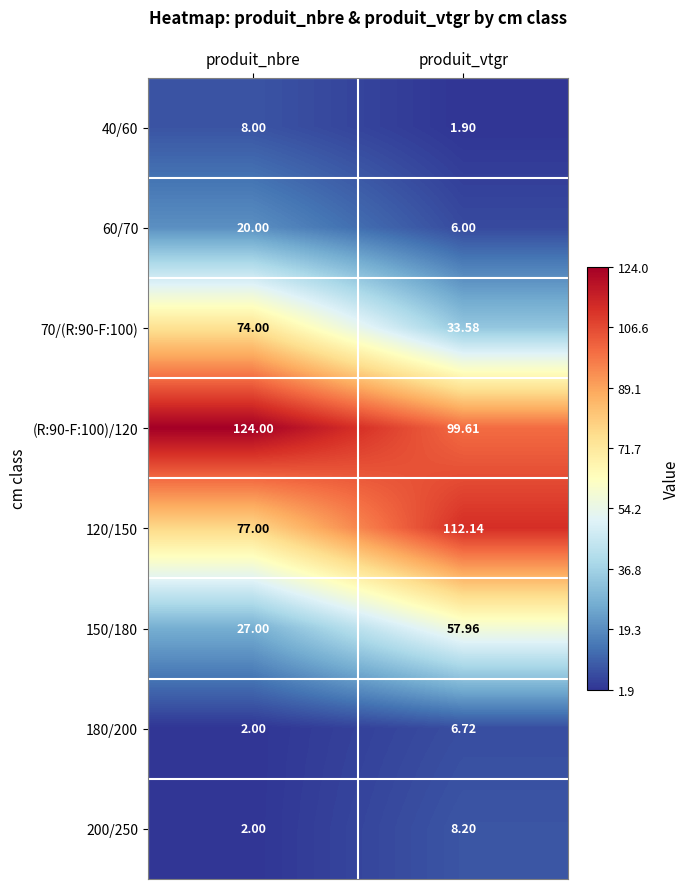

How many categories are shown in the chart?

2